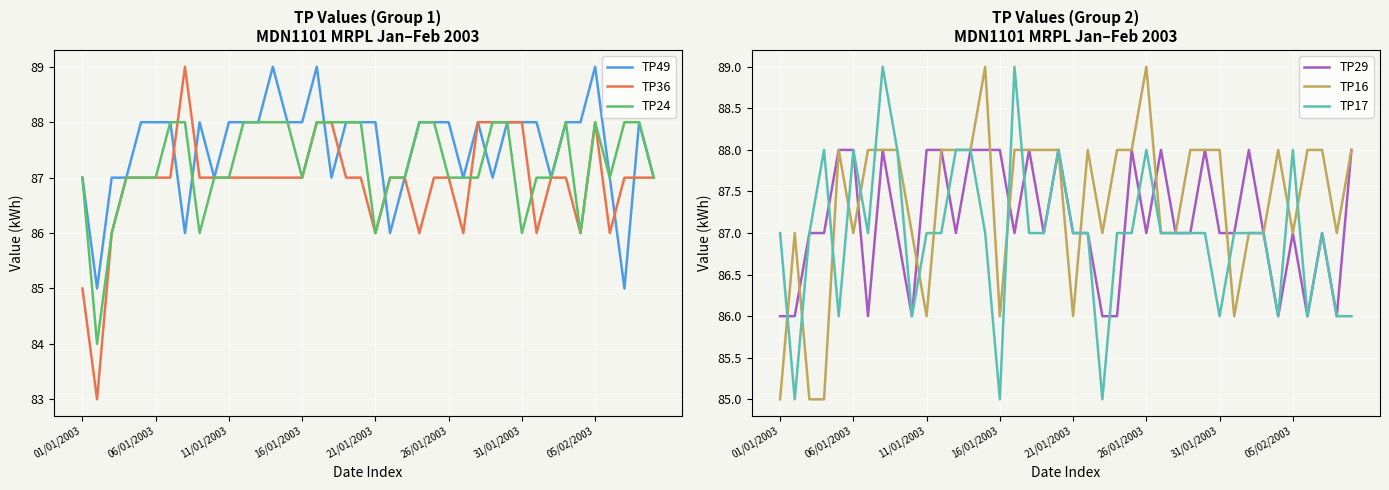

How many data points in TP49 are above 88?

3